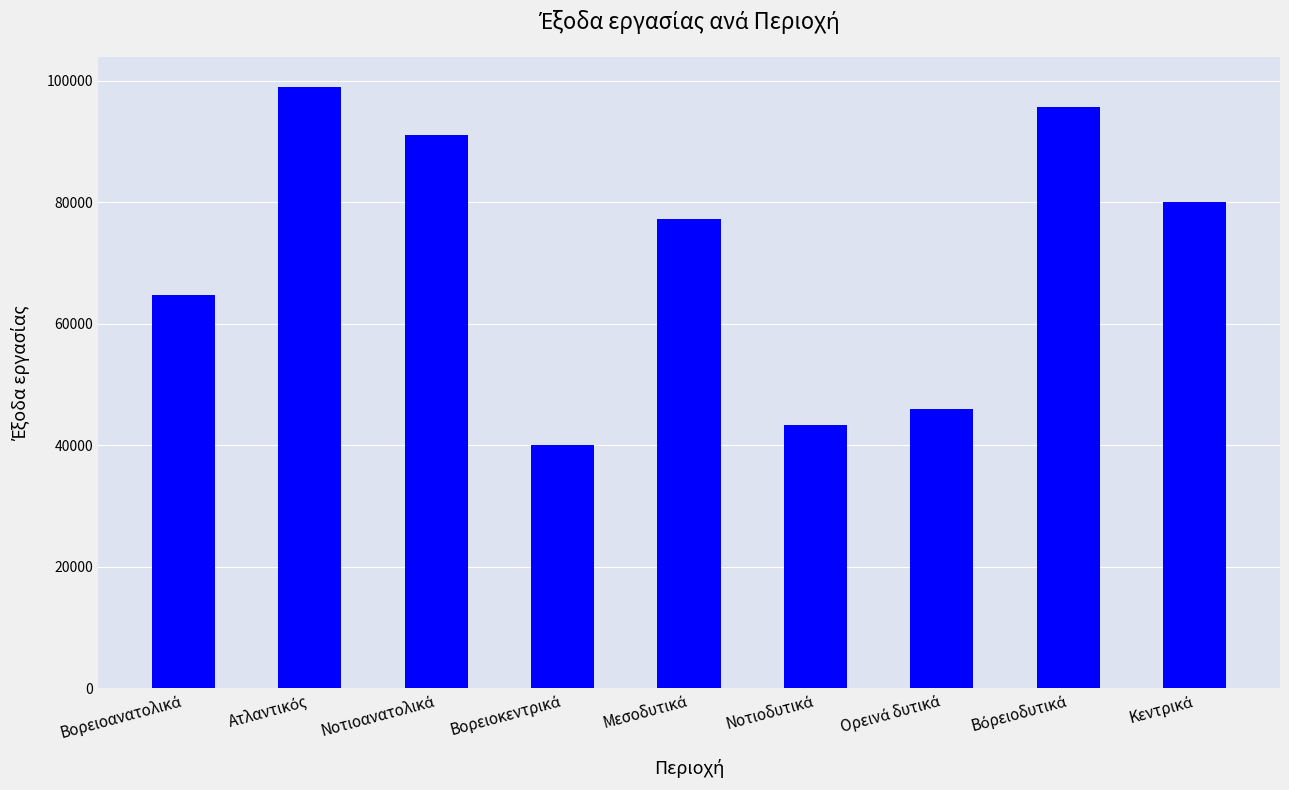

What is the smallest value displayed?

40036